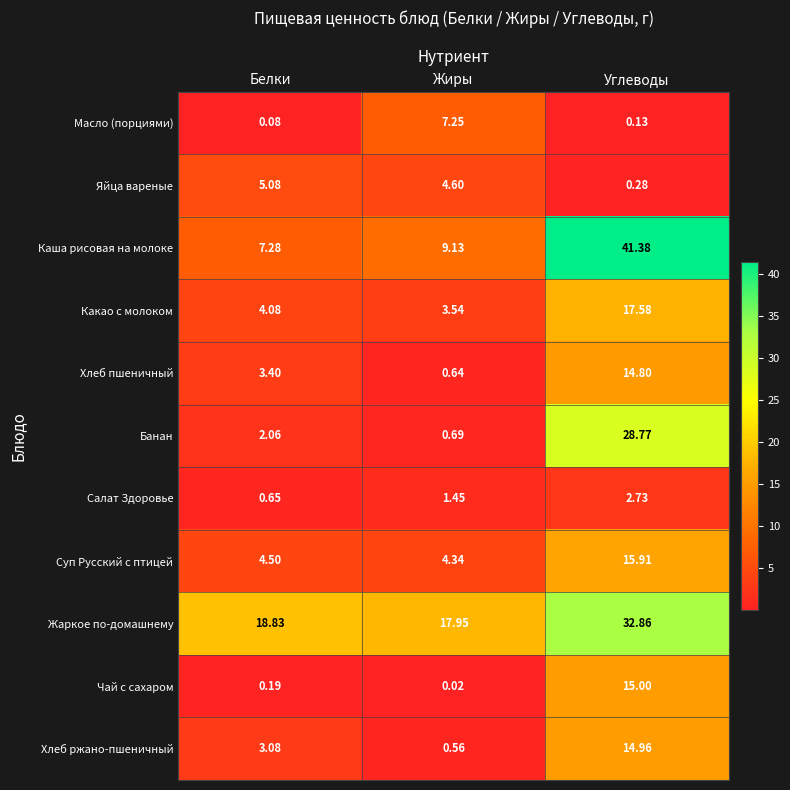

Between Белки and Углеводы, which series saw the biggest shift?

Каша рисовая на молоке